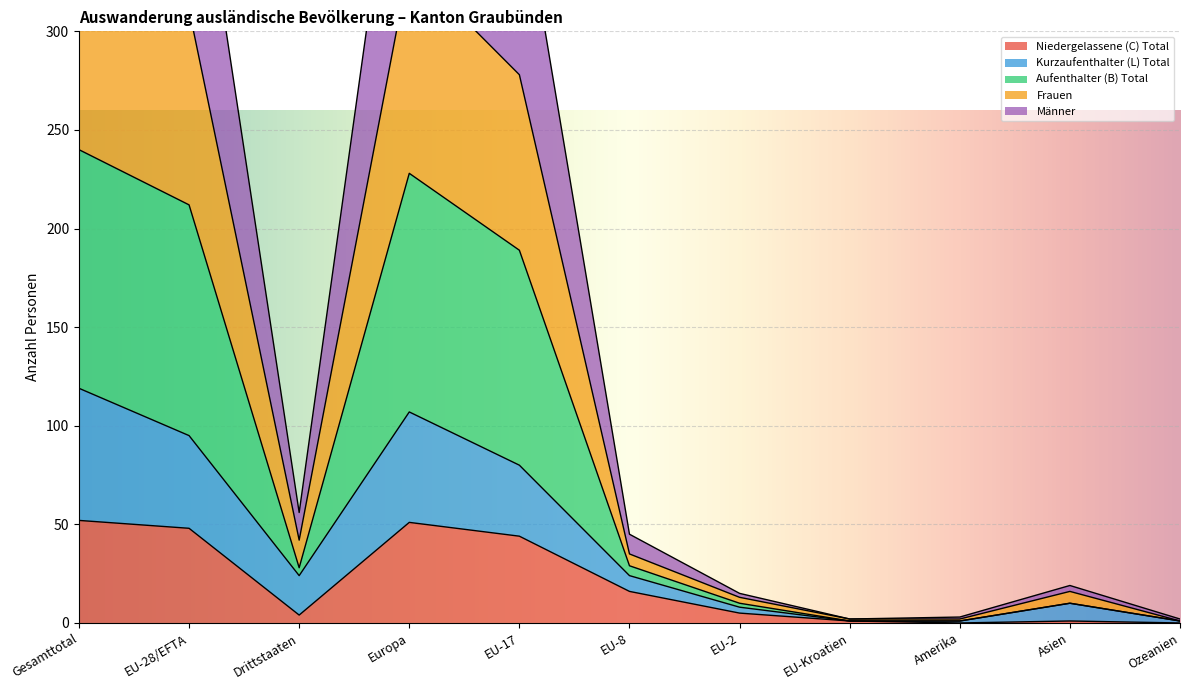

The value of Niedergelassene (C) Total at EU-8 is 16. True or false?

True